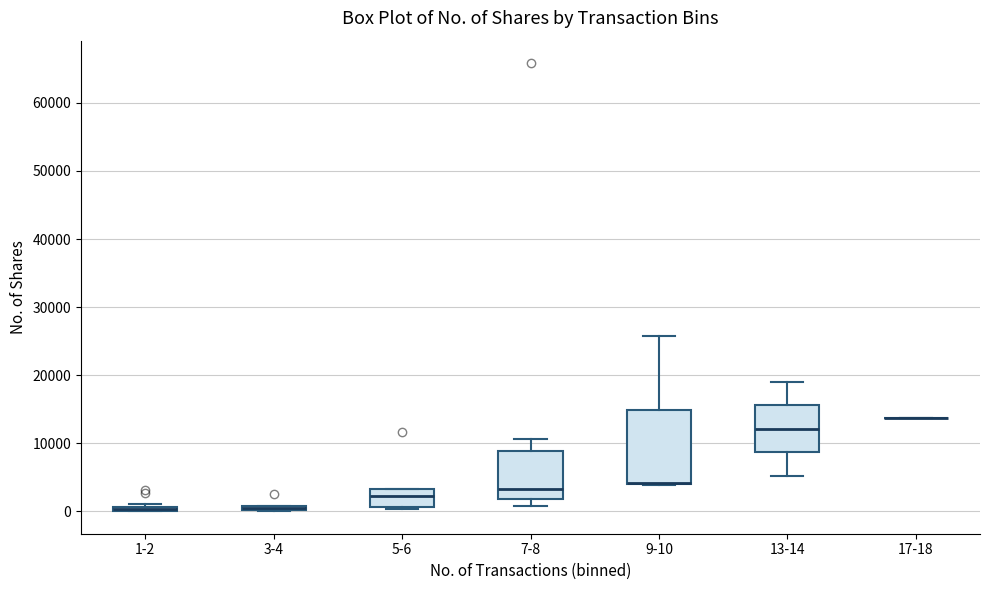

Where is the upper edge of the box for 1-2 on the y-axis? The values are not printed on the chart, so give them approximately, as read against the axis.

1000